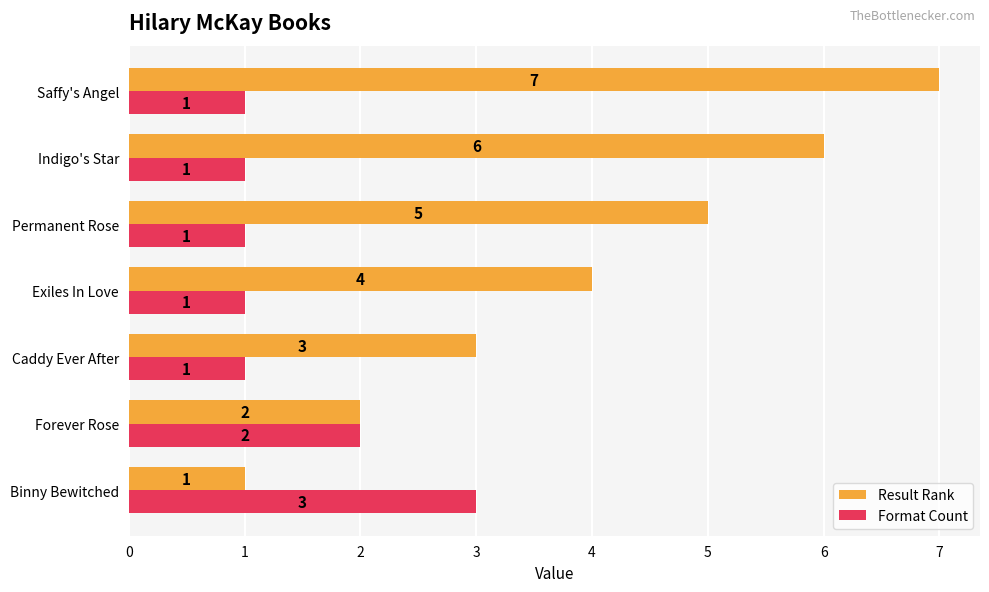

Count the Format Count values in the range 1 to 2.

6